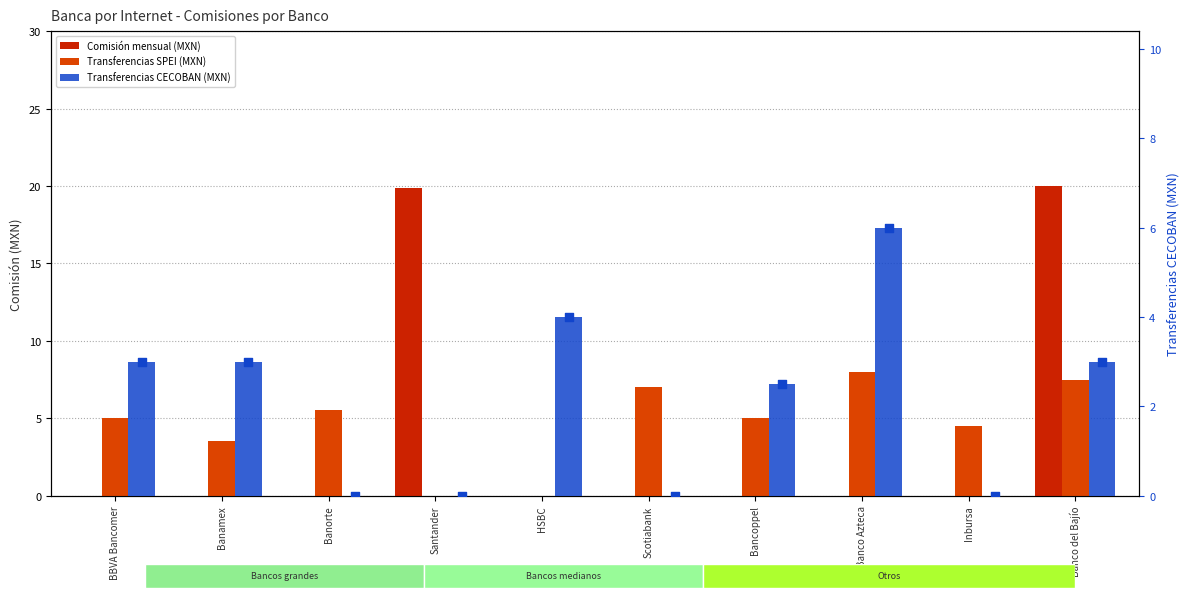

Which series has the largest total across all categories?

Transferencias SPEI (MXN)